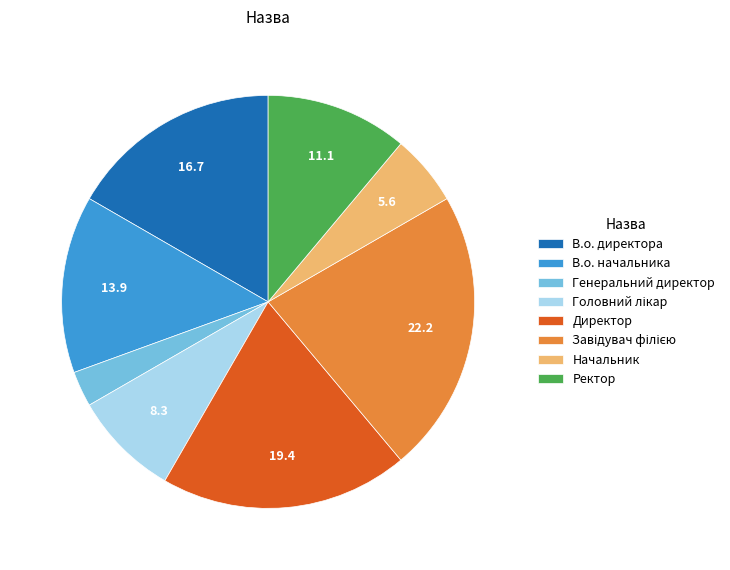

Which has a higher value, В.о. директора or Генеральний директор?

В.о. директора